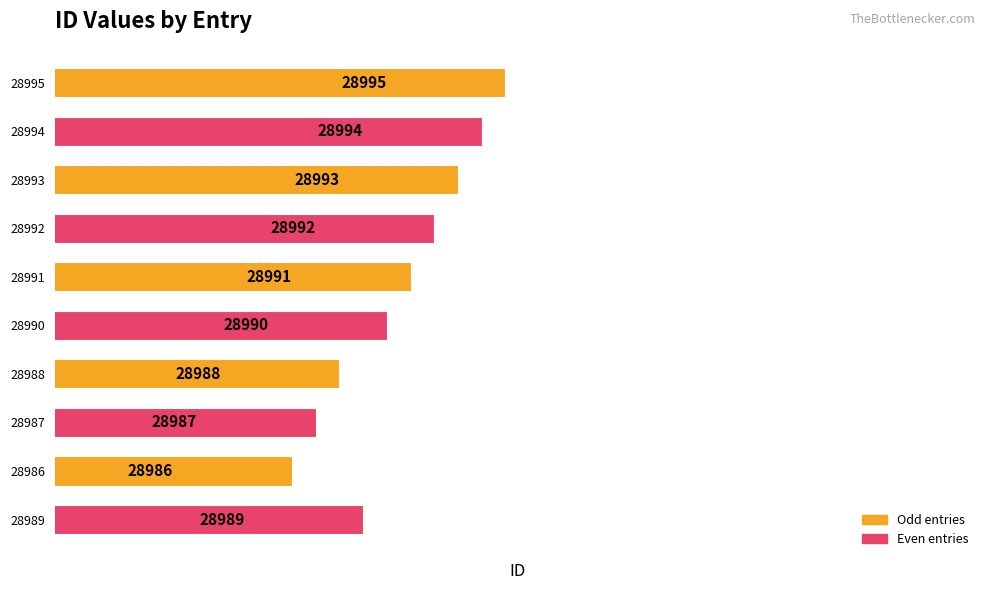

The chart shows a value of 28990 at 28990. True or false?

True